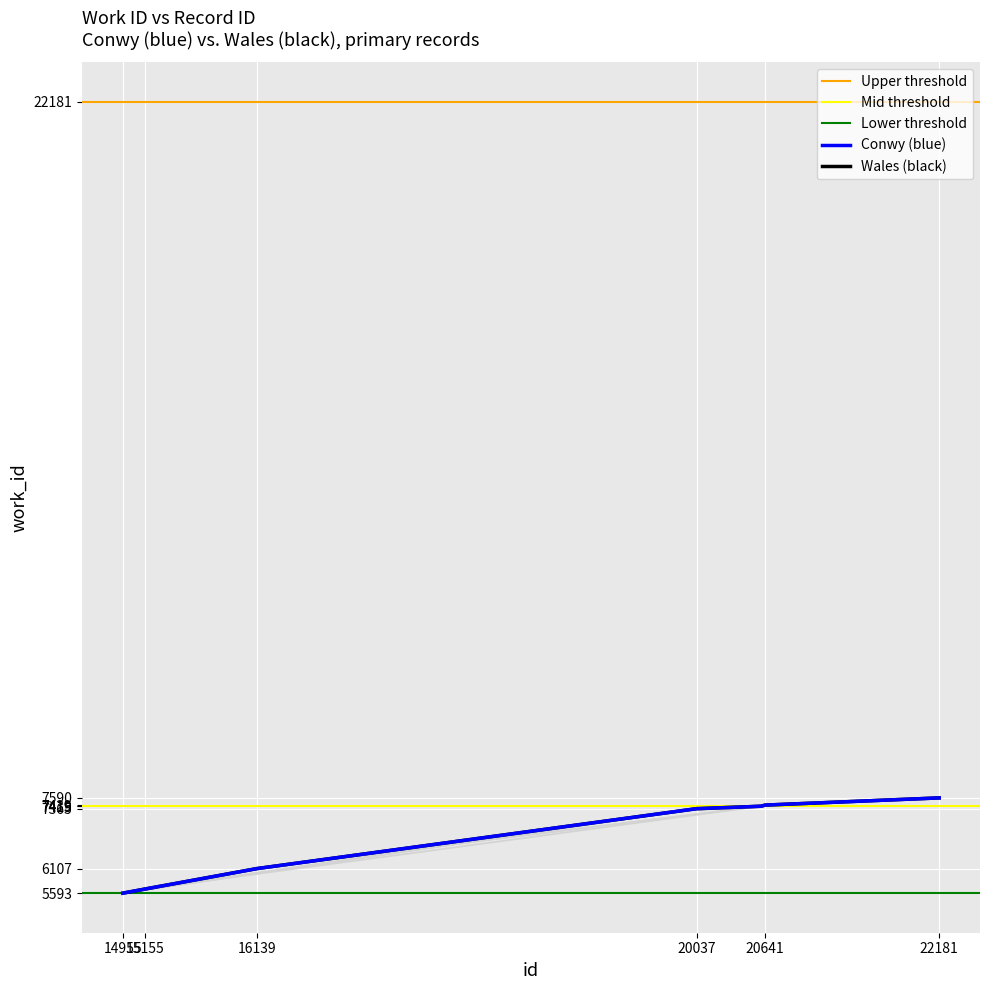

How many values are below 7415?

5